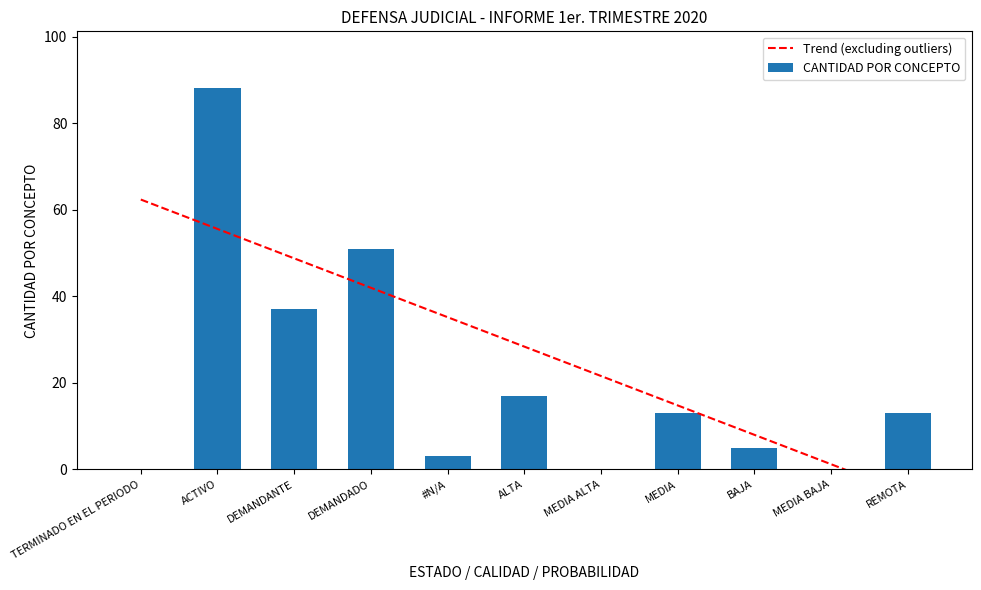

At which label does the data first exceed 13?

ACTIVO